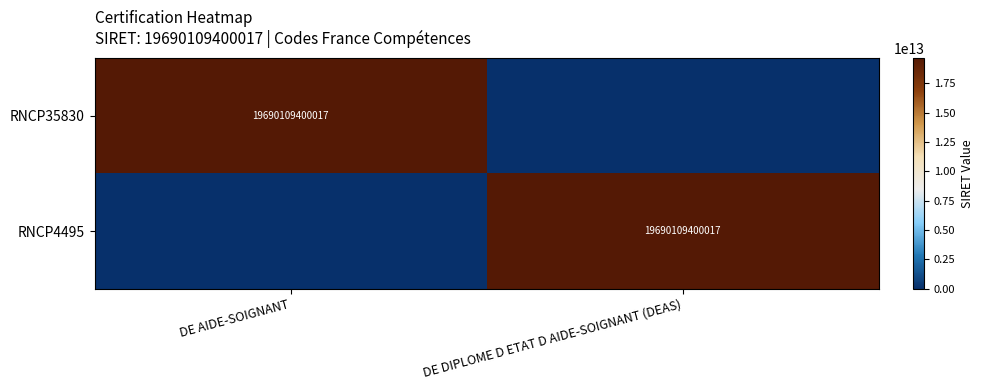

Which category has the highest value across all series?

DE AIDE-SOIGNANT